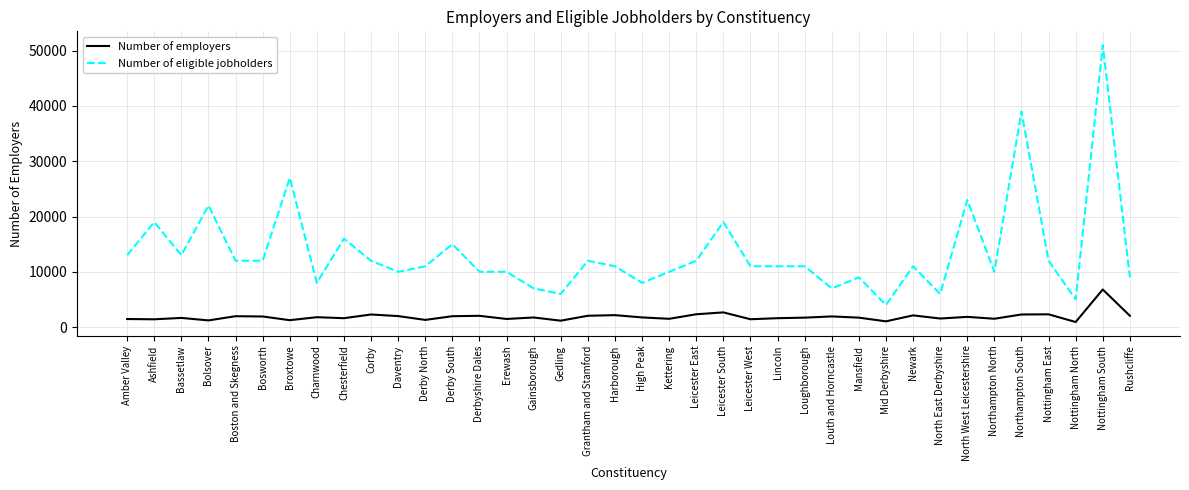

What are all the series names shown in the legend?

Number of employers, Number of eligible jobholders